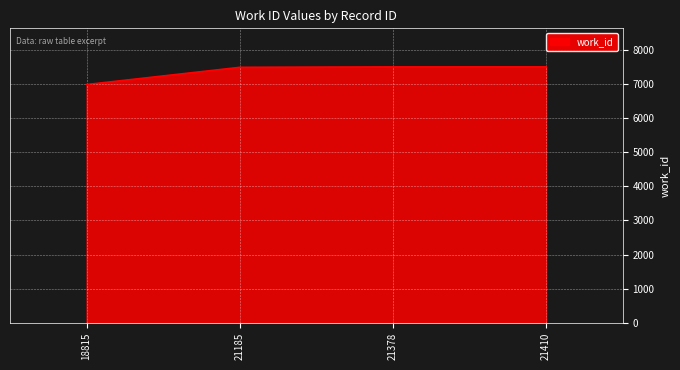

How many categories are shown in the chart?

4